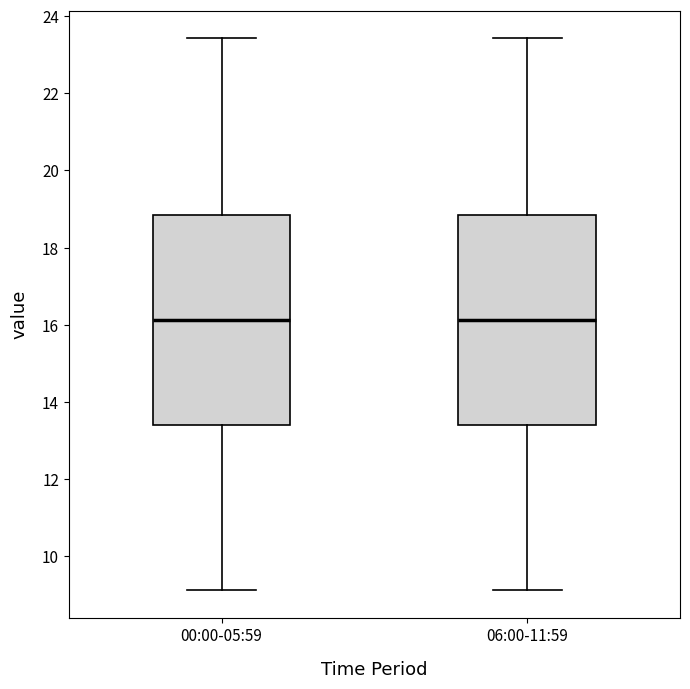

Reading left to right, transcribe this box plot: for each box, give where its median line is, the range the box spans, and where its two whiskers end, as read against the y-axis. The values are not printed on the chart, so give them approximately, as read against the axis.

00:00-05:59: median 16.2, box 13.4 to 18.8, whiskers 9.2 to 23.4
06:00-11:59: median 16.2, box 13.4 to 18.8, whiskers 9.2 to 23.4